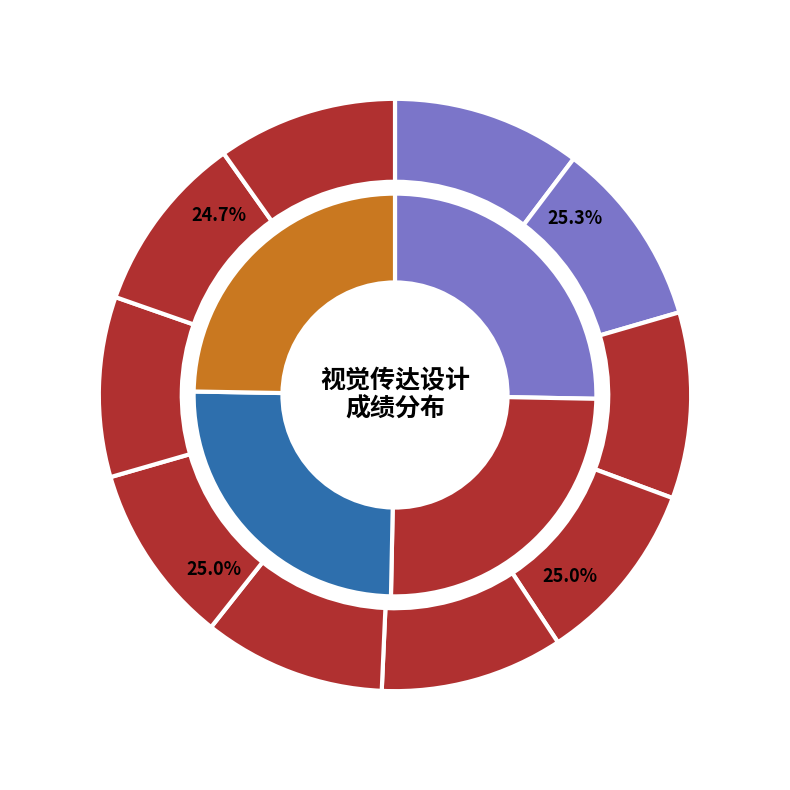

What is the change in value from 夷舒姚 to 丁可均?

-0.8